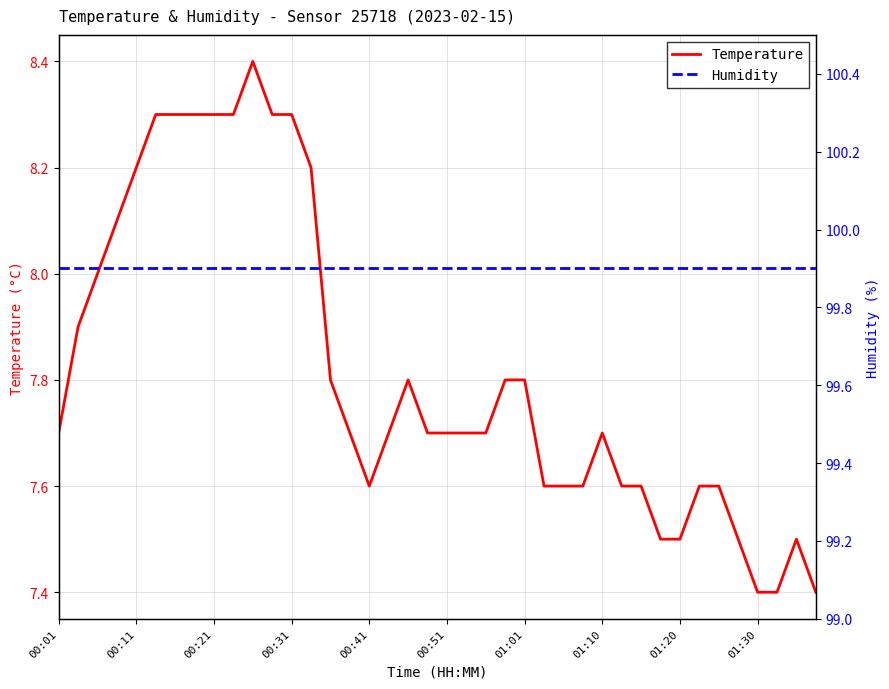

What is the difference between the second highest and second lowest values in the Temperature series?

0.9